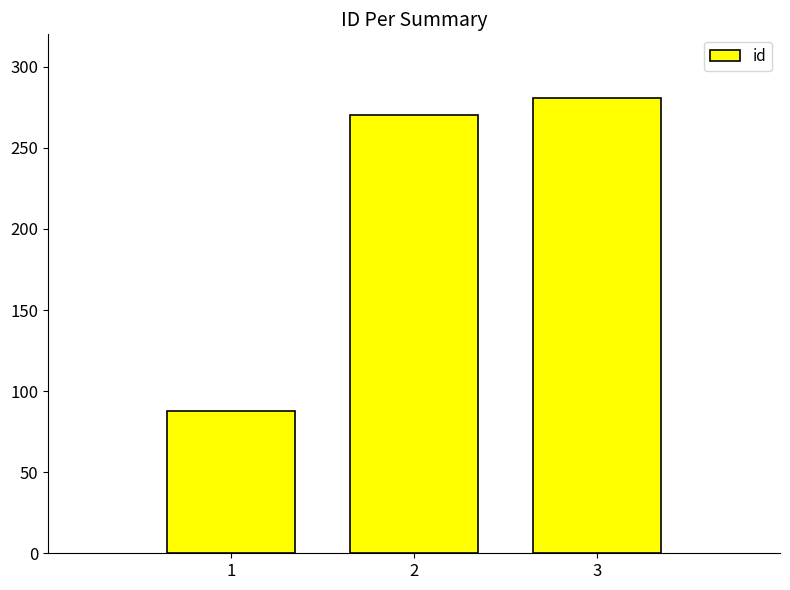

Which category has the lowest value across all series?

1